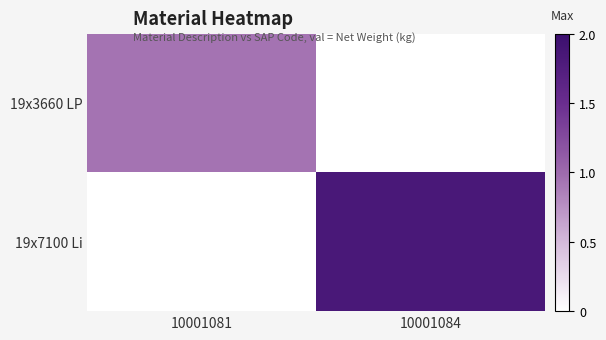

Reading left to right, extract all data points from this chart.

19x3660 LP: 10001081=0.9	10001084=0.0
19x7100 Li: 10001081=0.0	10001084=1.8